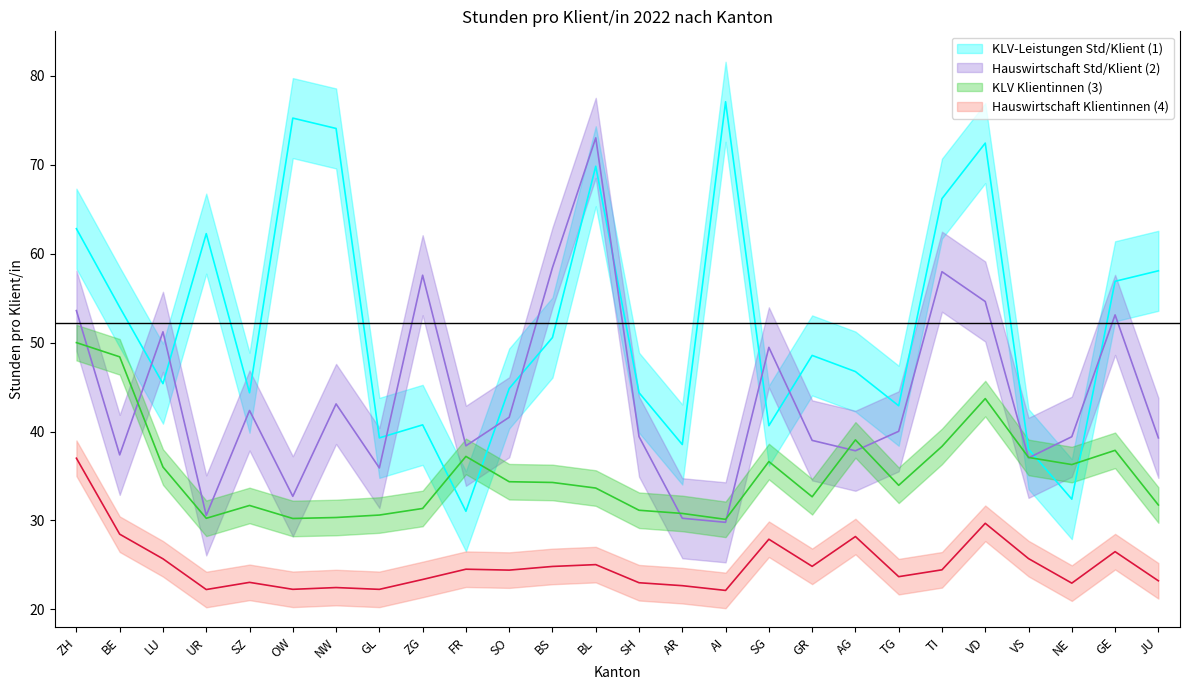

Is this an area chart (filled region under the line)?

No